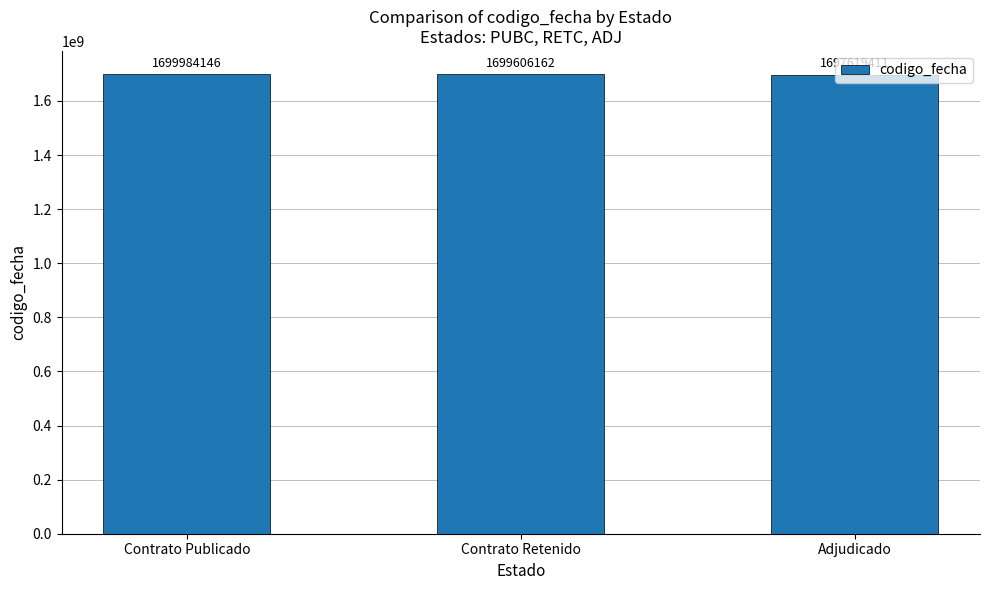

What is the change in value from Contrato Retenido to Adjudicado?

-1986751